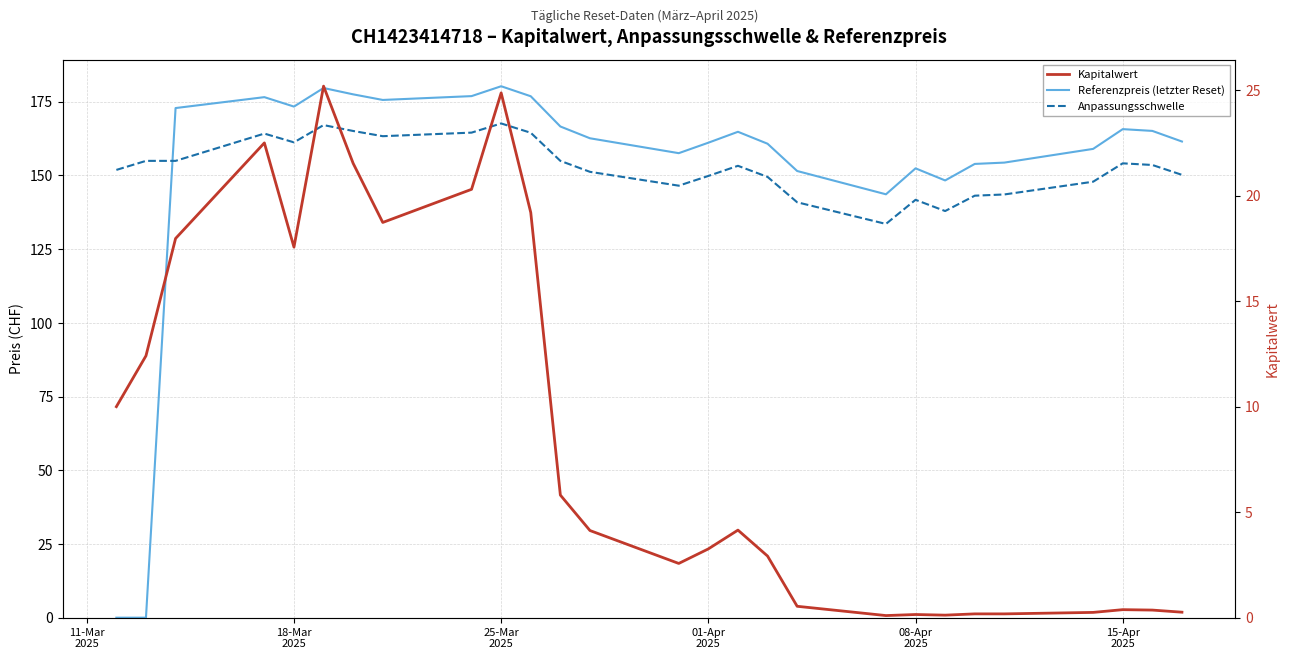

Reading left to right, extract all data points from this chart.

Referenzpreis (letzter Reset): 0.0	0.0	172.8	176.6	173.3	179.7	177.5	175.6	176.9	180.2	176.8	166.6	162.6	157.6	161.1	164.8	160.8	151.5	143.6	152.4	148.3	153.9	154.3	159.0	165.7	165.1	161.5
Anpassungsschwelle: 151.9	154.9	154.9	164.2	161.2	167.1	165.1	163.3	164.5	167.6	164.5	154.9	151.2	146.5	149.8	153.3	149.5	140.9	133.5	141.7	137.9	143.1	143.5	147.9	154.1	153.5	150.2
Kapitalwert: 10.0	12.4	18.0	22.5	17.6	25.2	21.5	18.7	20.3	24.9	19.2	5.8	4.1	2.6	3.3	4.2	2.9	0.5	0.1	0.1	0.1	0.2	0.2	0.2	0.4	0.4	0.3